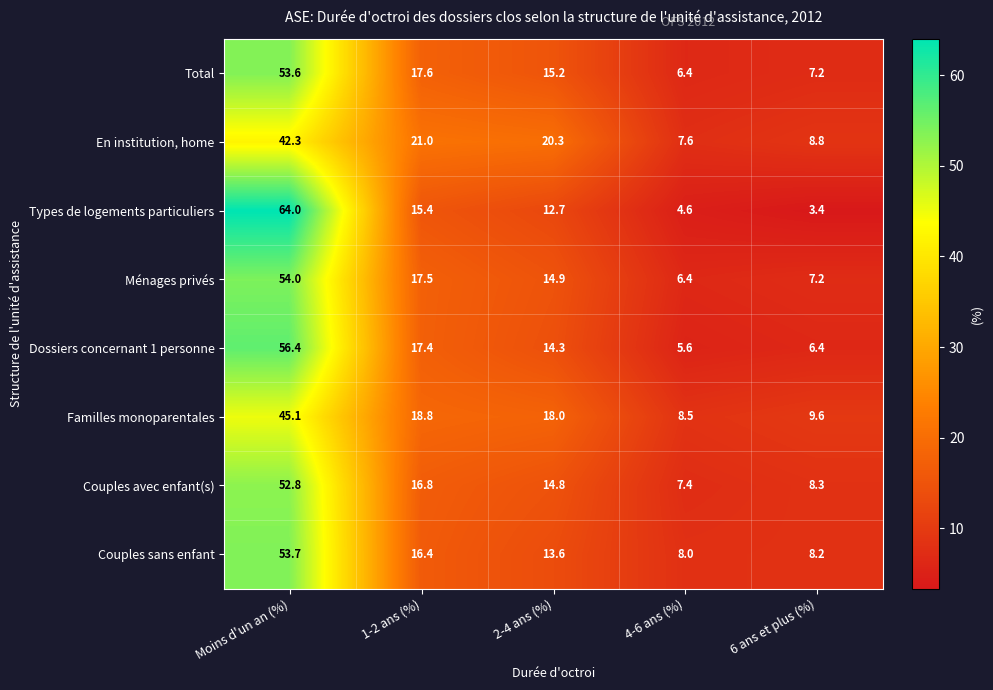

Which series changed the most between Moins d'un an (%) and 1-2 ans (%)?

Types de logements particuliers